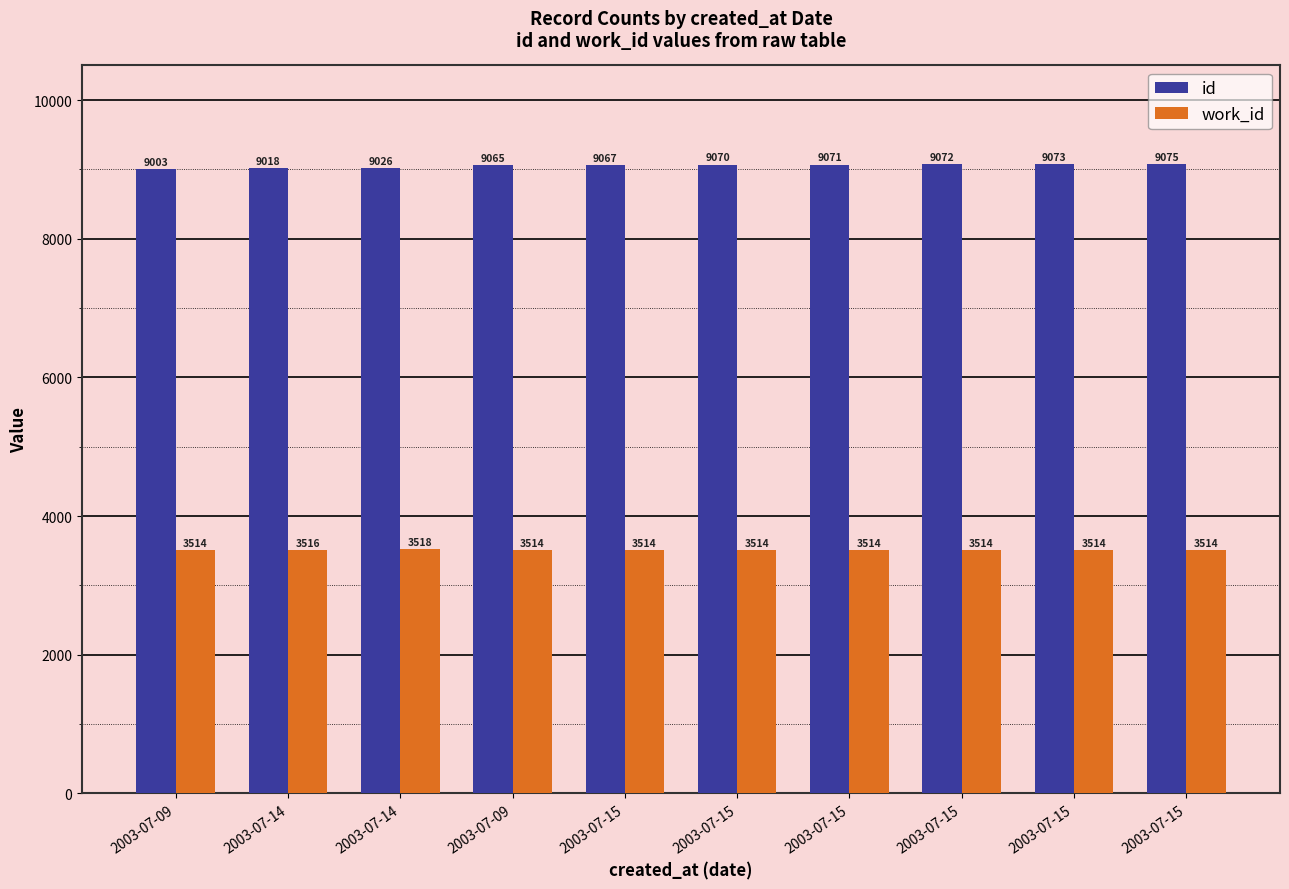

What are all the series names shown in the legend?

id, work_id